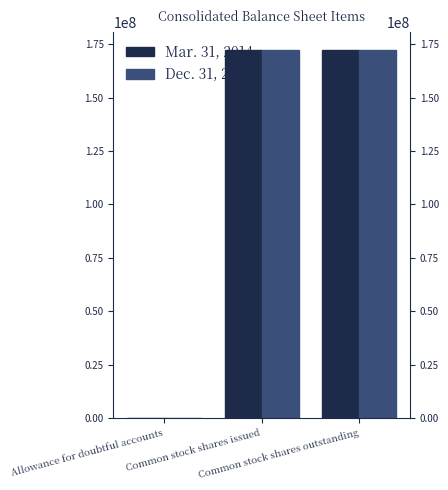

Count the number of categories in the chart.

3